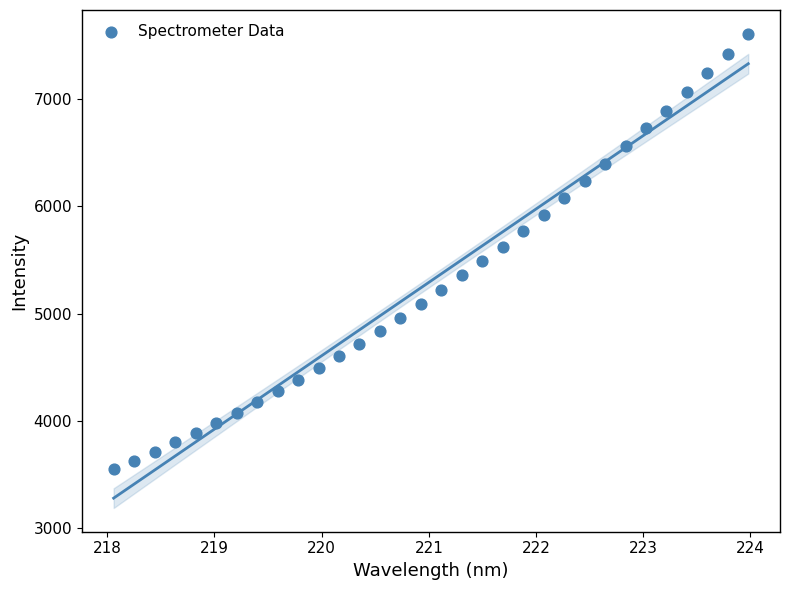

What is the range of Y values (max minus min)?

4061.9